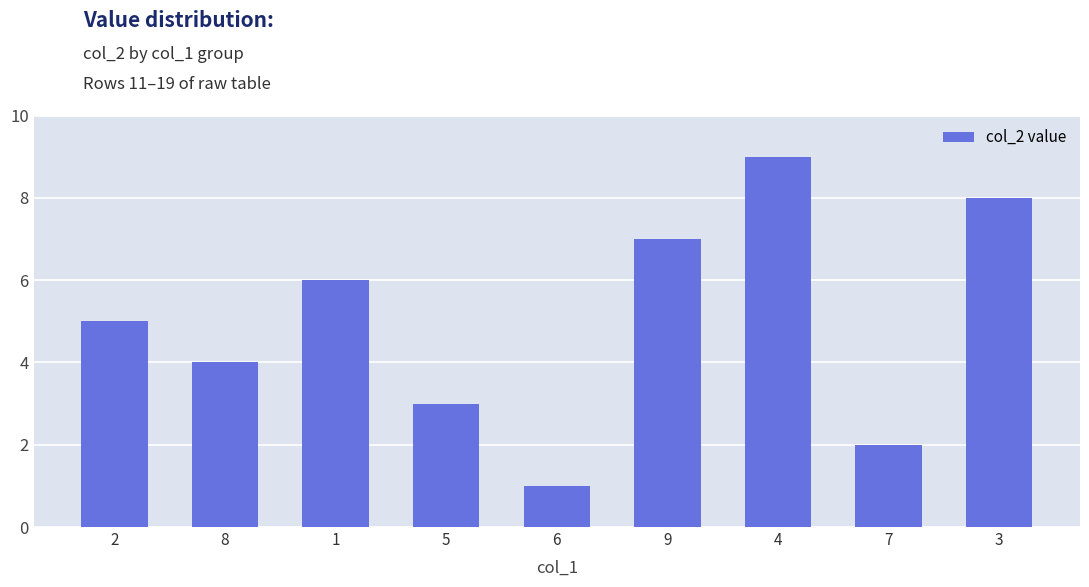

What is the sum of all values?

45